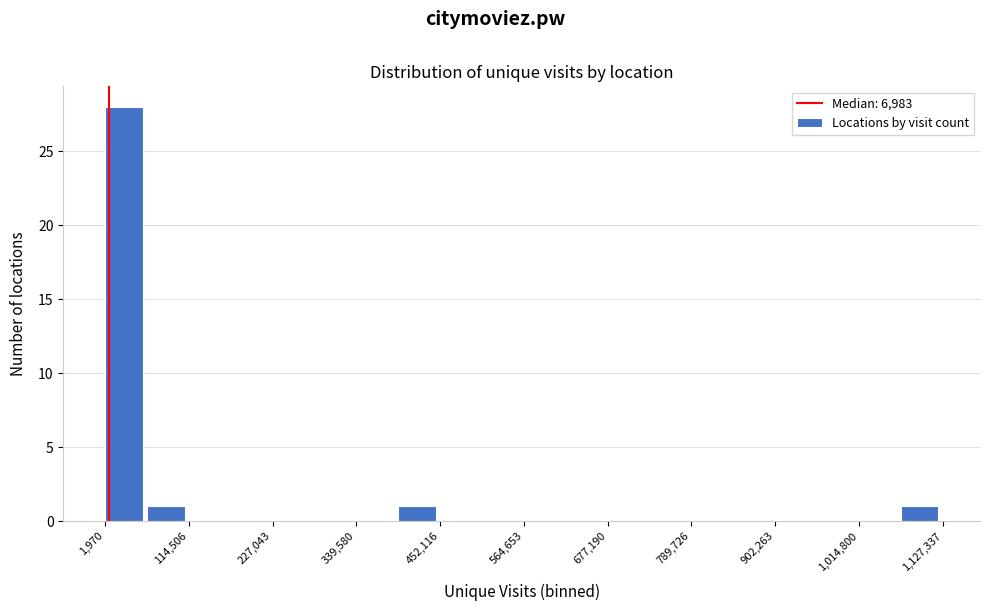

Around what value on the x-axis is the tallest bar? Give the approximate position of its centre, as read against the axis.

20000